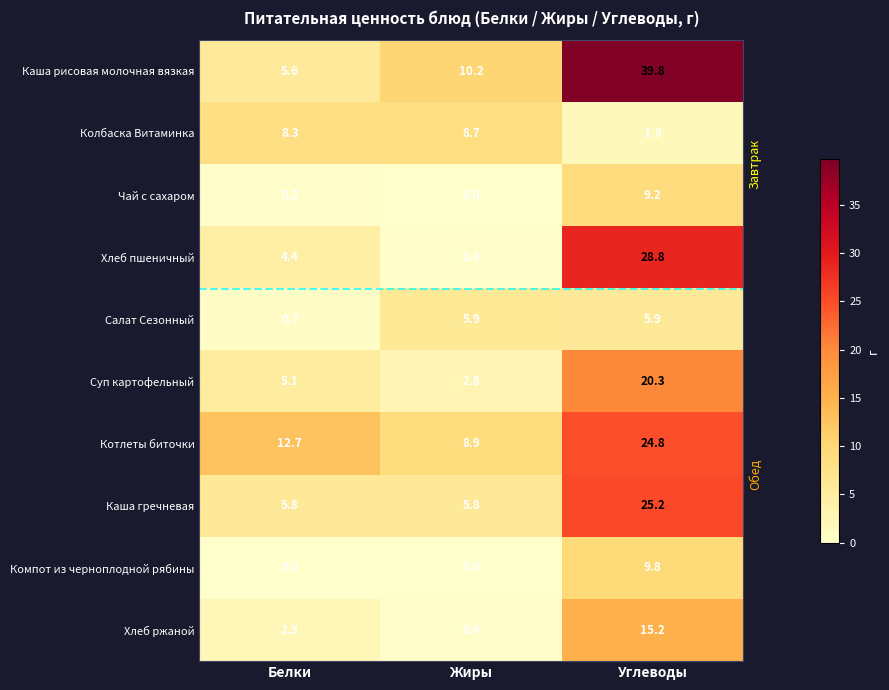

How many positive values does the Компот из черноплодной рябины series have?

1